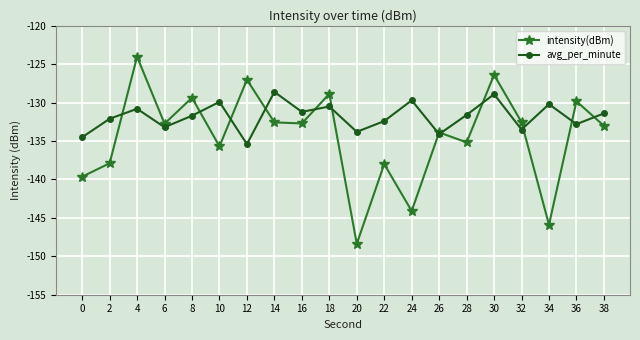

Does the chart display data point markers on the line(s)?

Yes